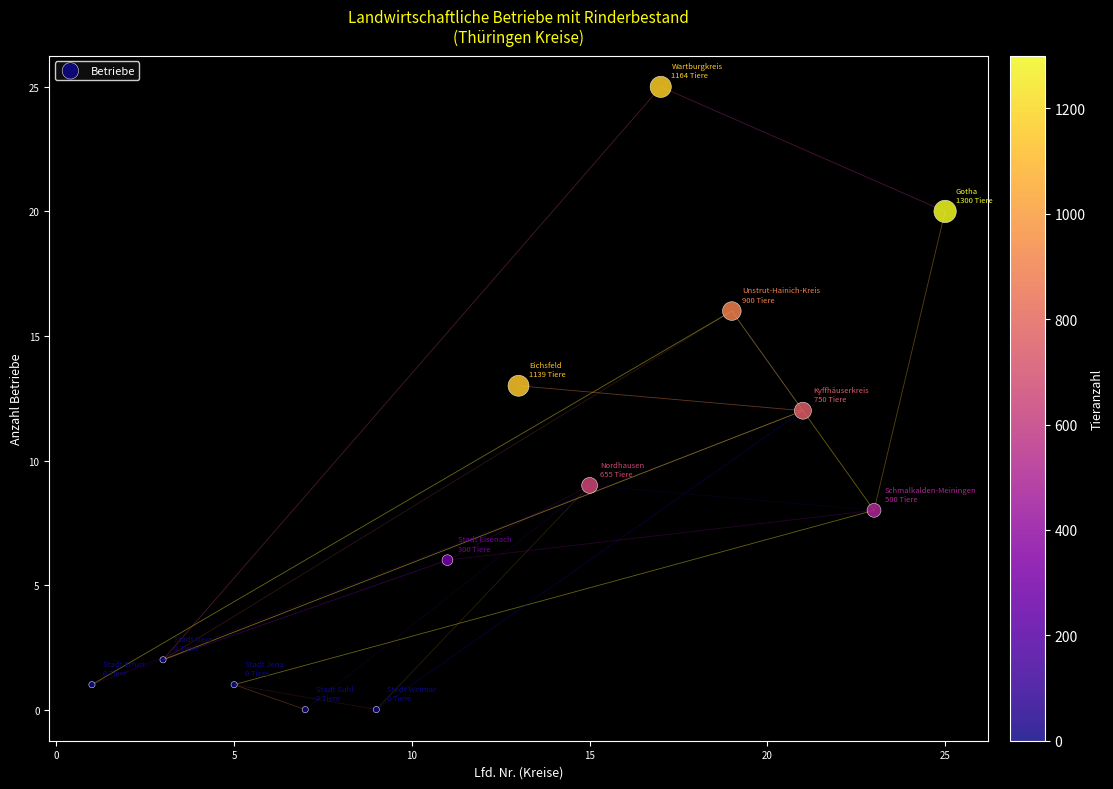

What is the range of Y values (max minus min)?

25